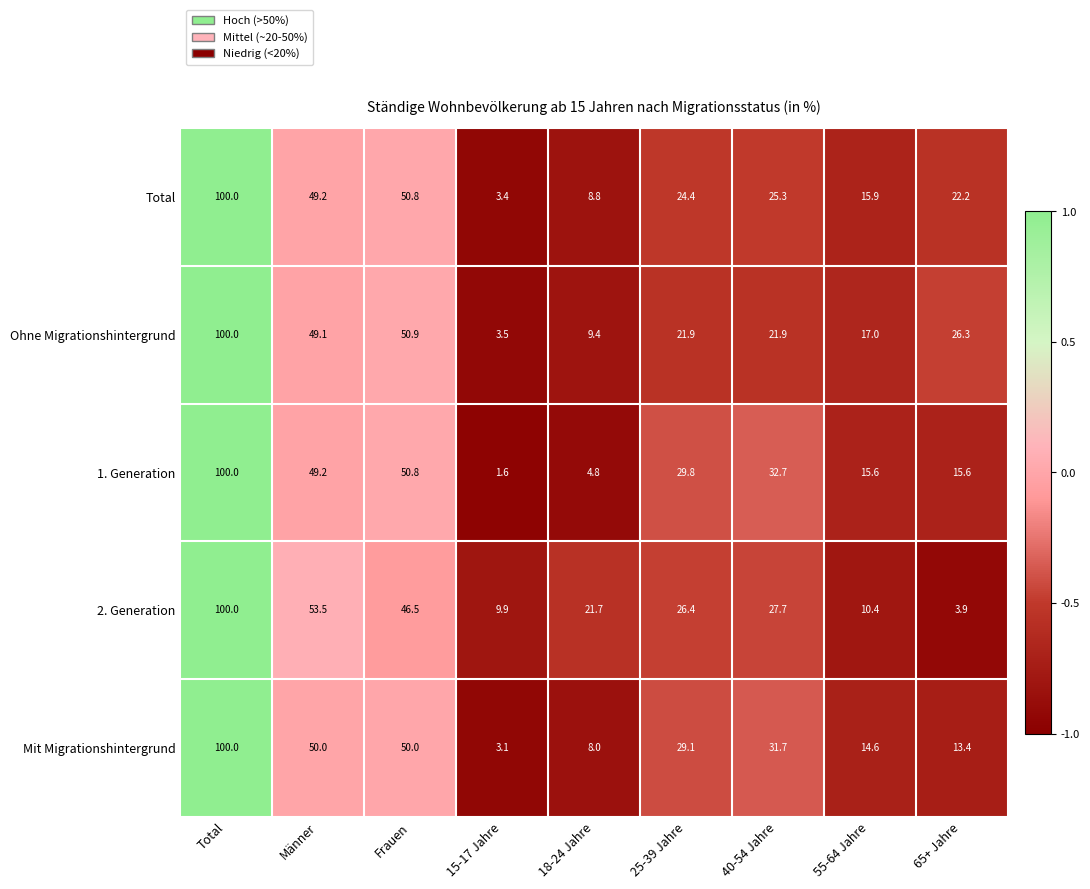

Is it true that Mit Migrationshintergrund equals 178.5 at Total?

False